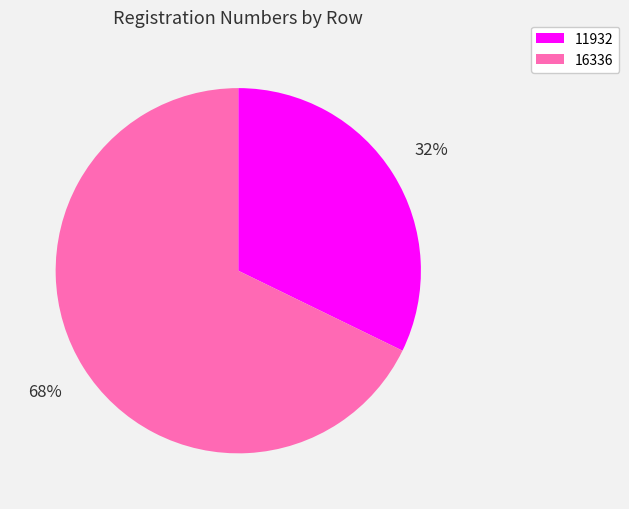

Approximately how many times larger is the value at 11932 compared to 16336?

0.5